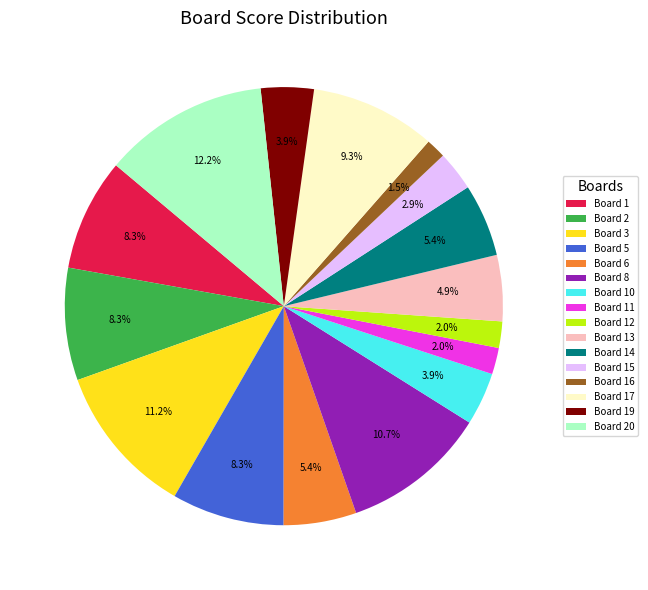

To the nearest percent, what percentage of the pie is Board 14?

5%